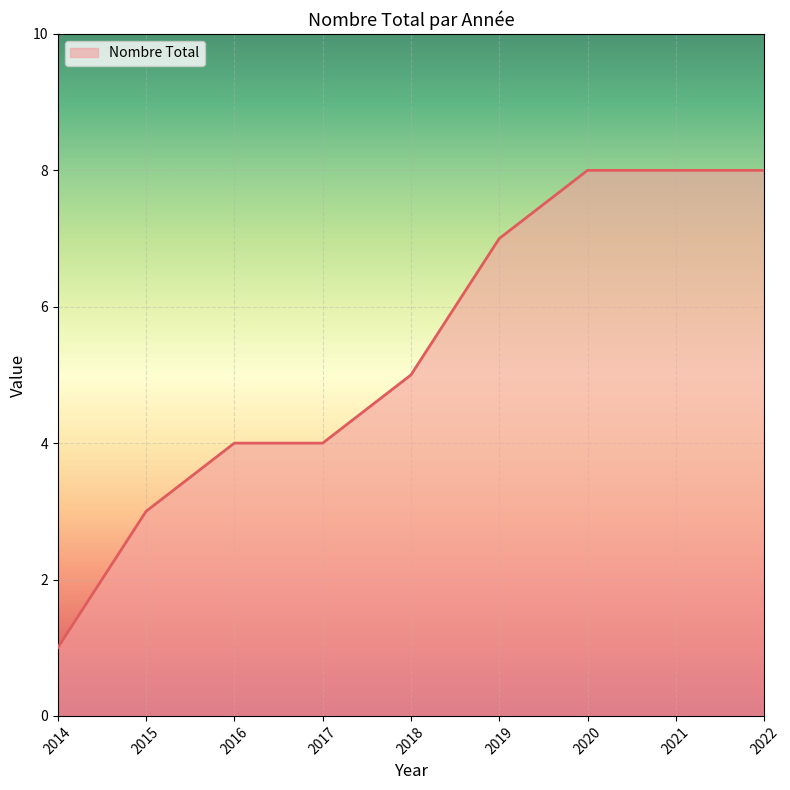

Reading right to left, transcribe all the data shown in this chart.

2022=8	2021=8	2020=8	2019=7	2018=5	2017=4	2016=4	2015=3	2014=1